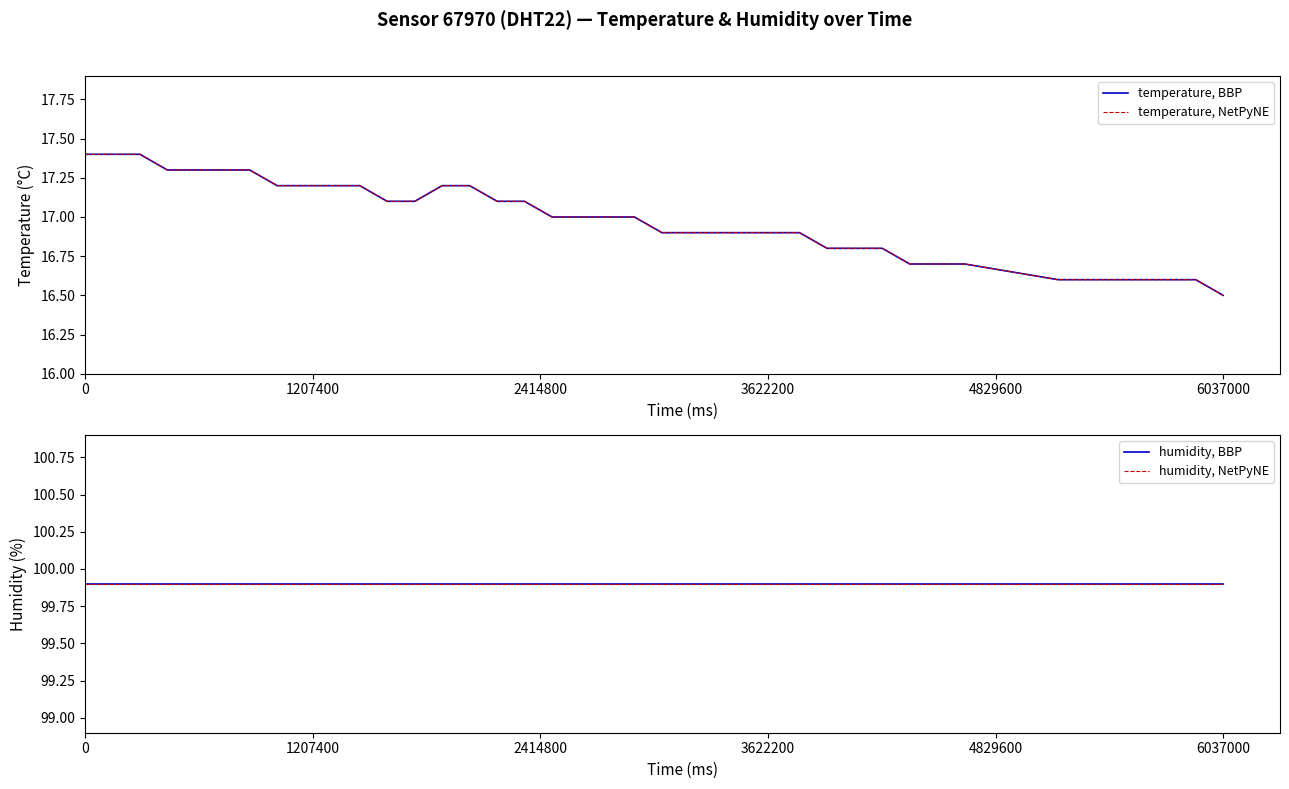

Which series has the largest range (max minus min)?

temperature, BBP